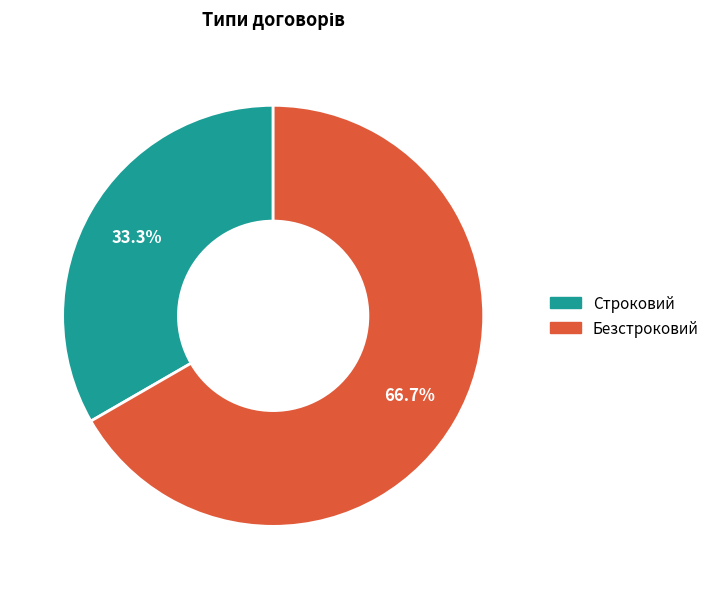

To the nearest percent, what is the combined percentage of Строковий and Безстроковий?

100%